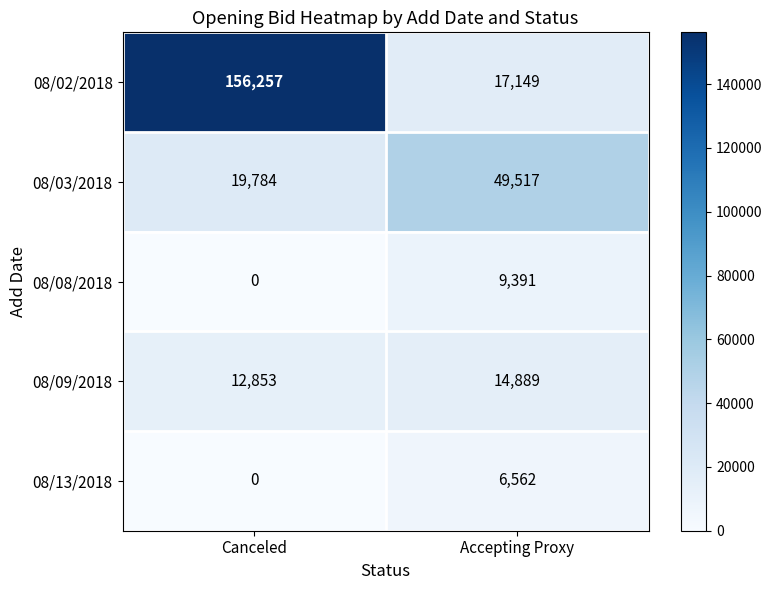

What is the total value across all series at Accepting Proxy?

97508